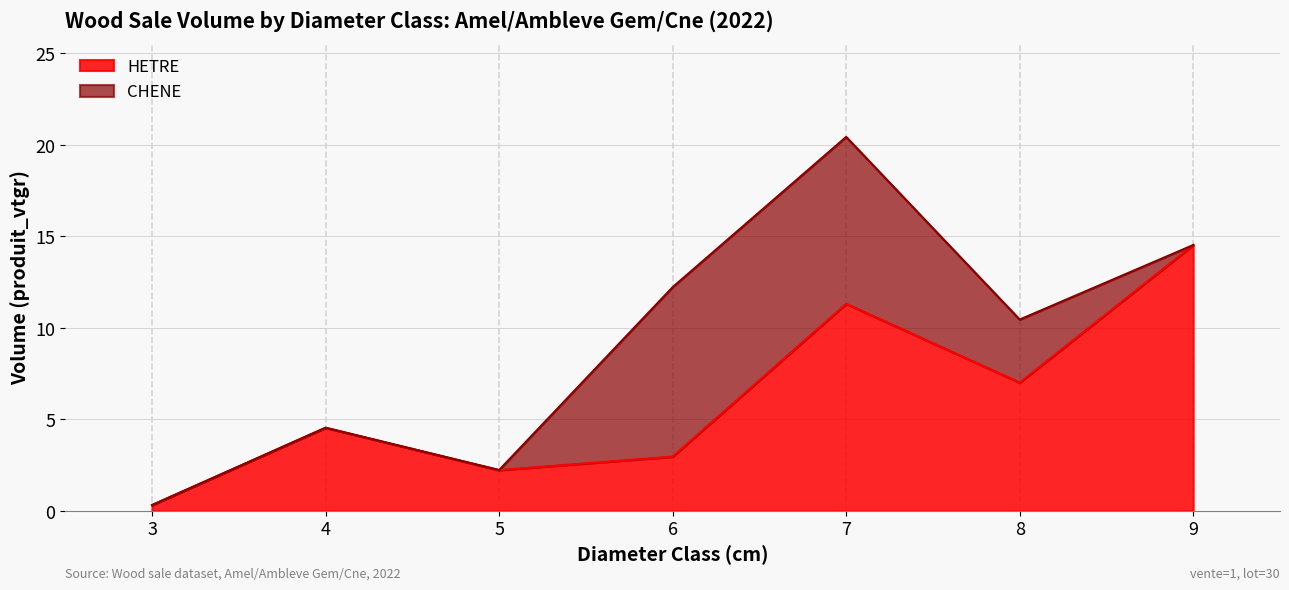

Where is the first local maximum?

4